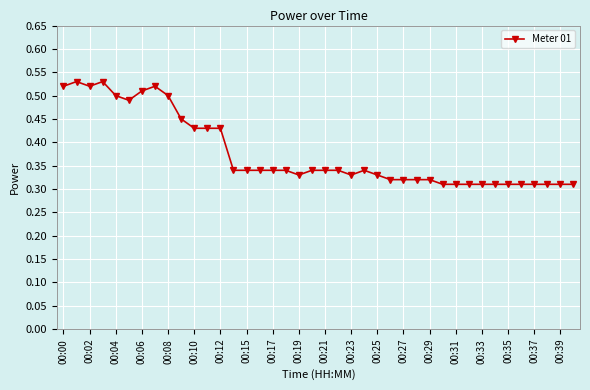

True or false: there are more than 1 points higher than both neighbors.

True